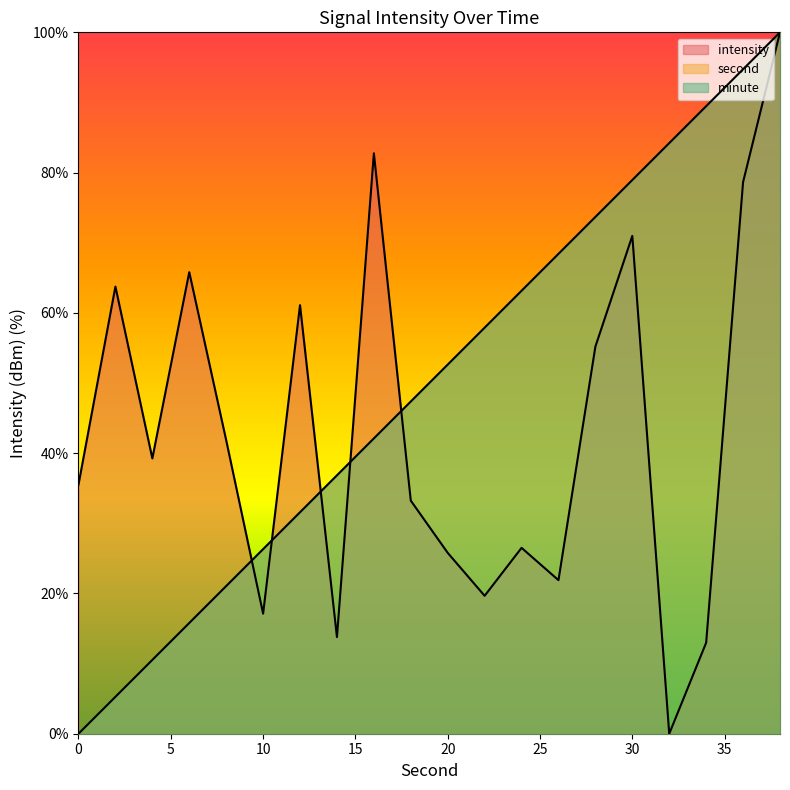

What is the total value across all series at 2?

69.0